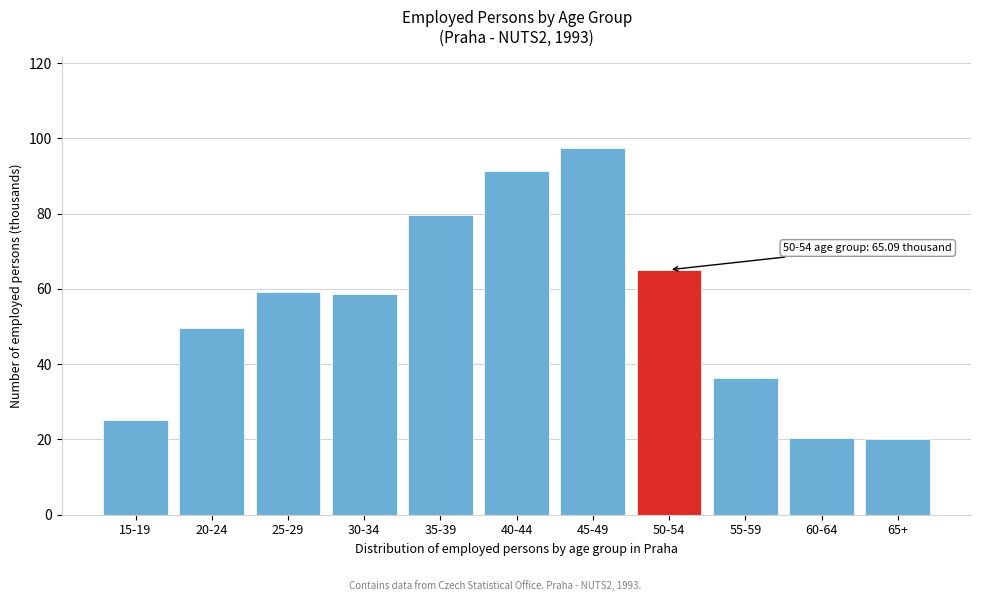

What is the maximum value shown in the chart?

97.4